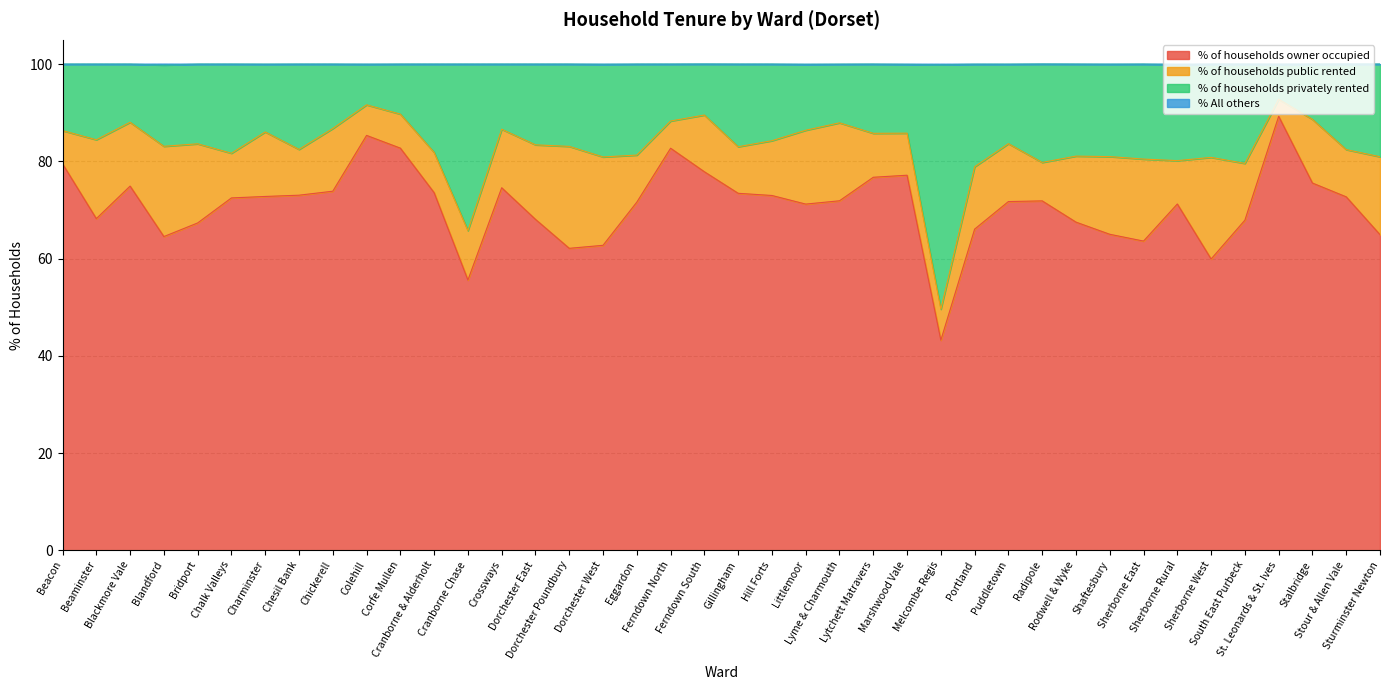

What is the minimum value for % of households owner occupied?

43.2